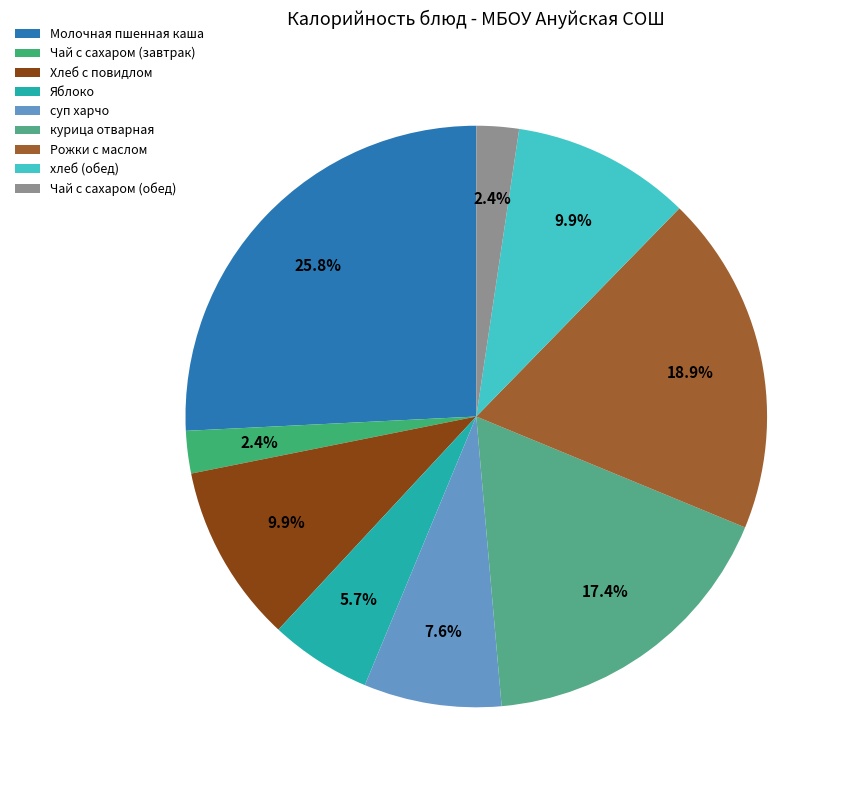

Rank the categories by value from lowest to highest.

Чай с сахаром (завтрак), Чай с сахаром (обед), Яблоко, суп харчо, Хлеб с повидлом, хлеб (обед), курица отварная, Рожки с маслом, Молочная пшенная каша